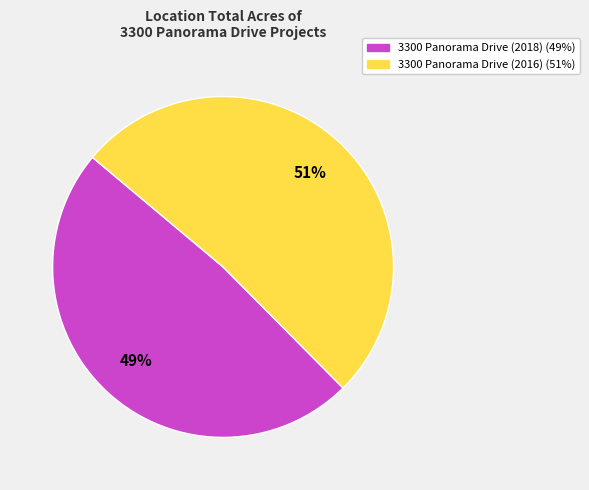

Rank the categories by value from highest to lowest.

3300 Panorama Drive (2016), 3300 Panorama Drive (2018)